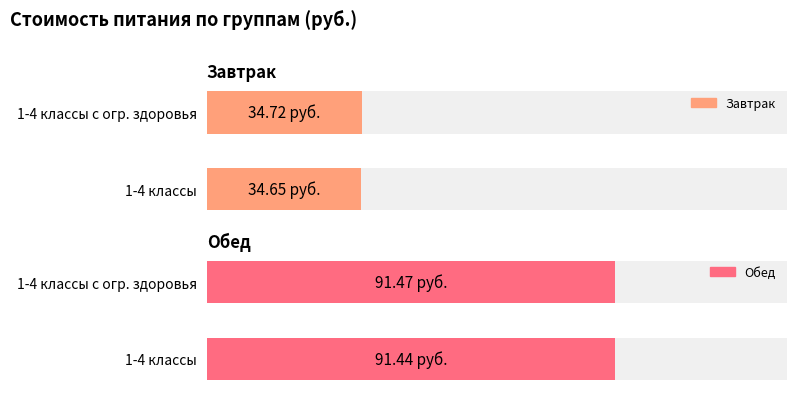

At 1-4 классы с огр. здоровья, list the series in order from smallest to largest.

Завтрак, Обед